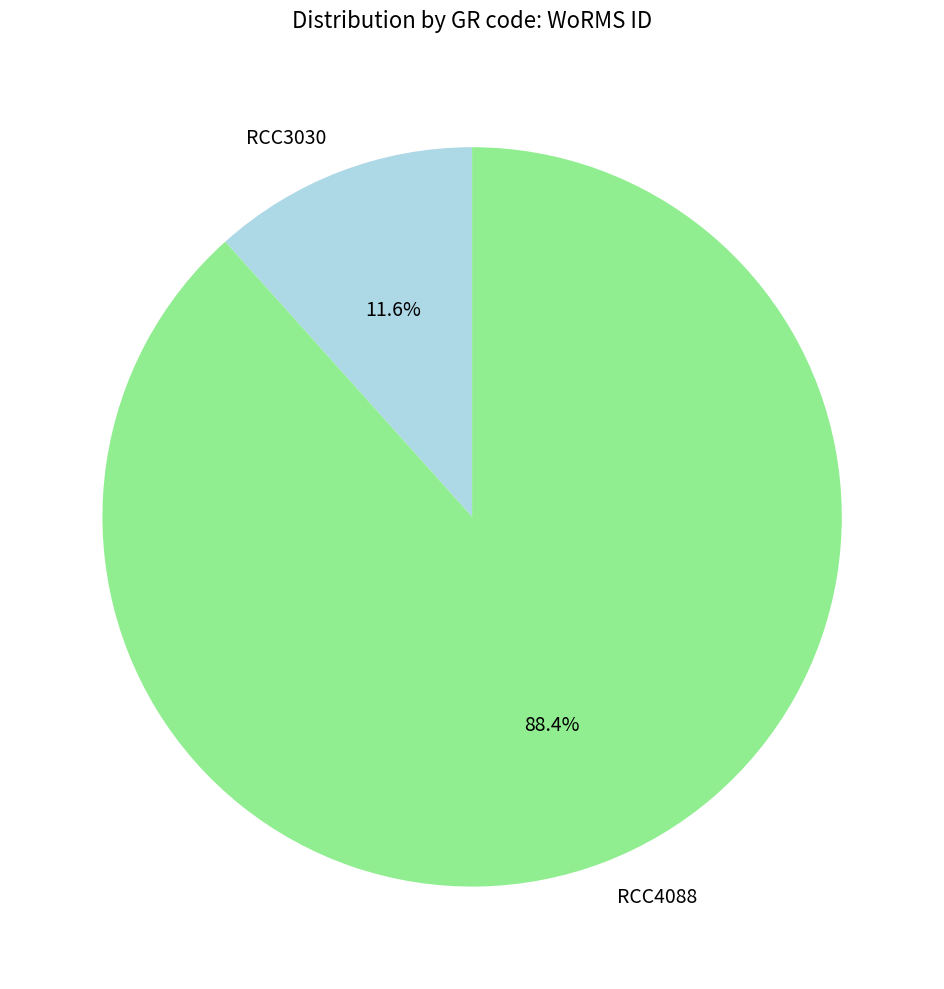

Between RCC4088 and RCC3030, which is larger?

RCC4088